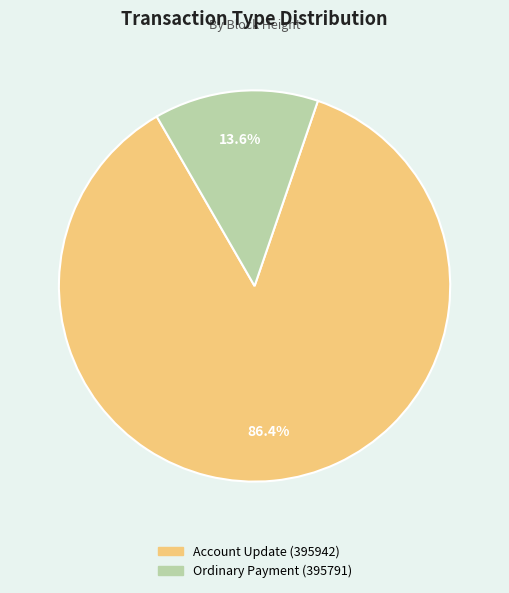

To the nearest percent, what is the difference between the Ordinary Payment (395791) and Account Update (395942) slice percentages?

73%